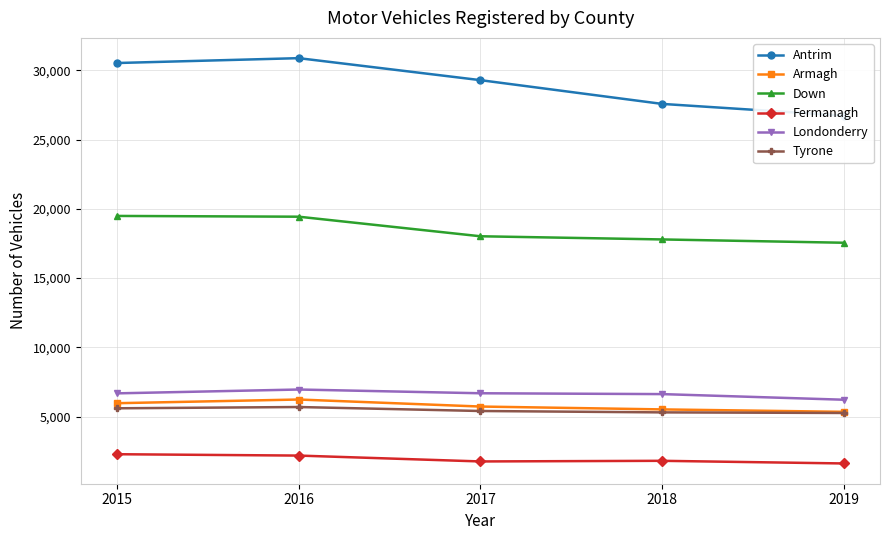

What is the average value of the Armagh series?

5755